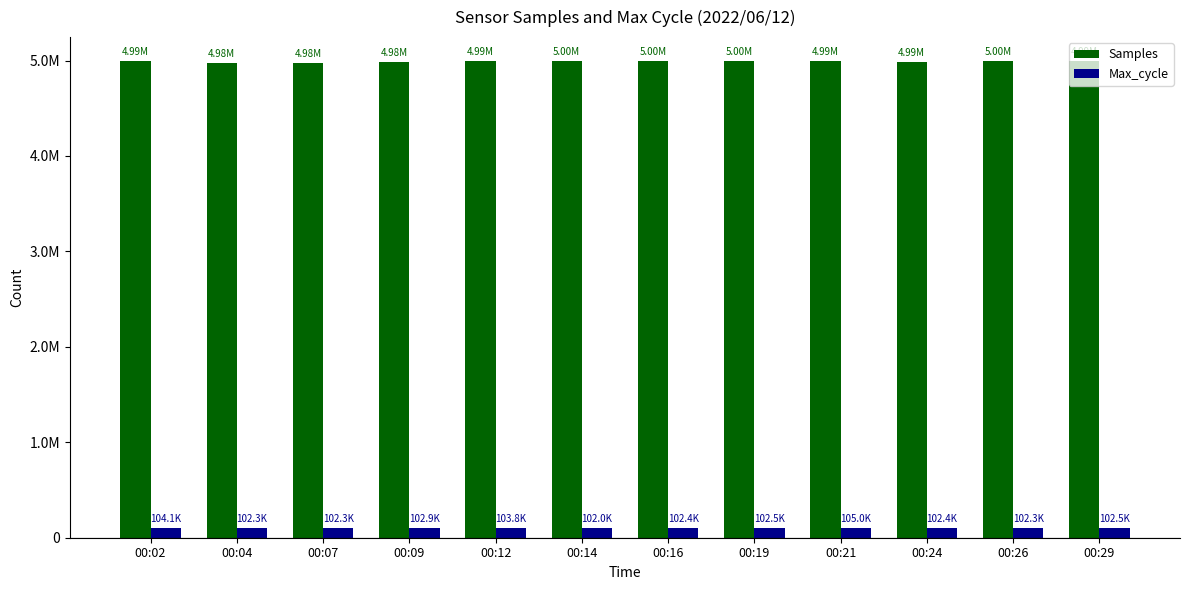

Where does the Samples series first go above 4992518?

00:14